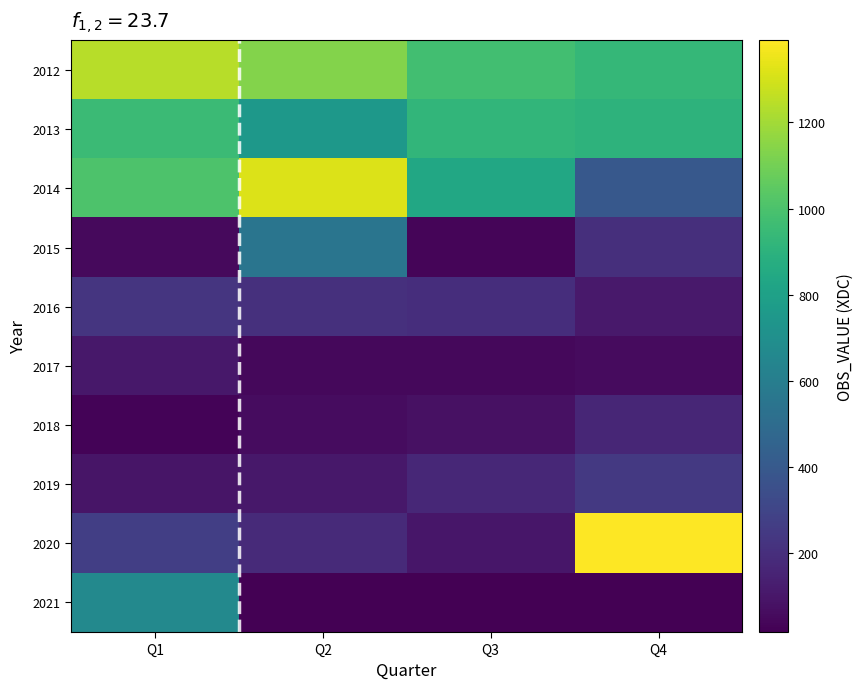

Is the value of 2020 at Q2 greater than the value of 2021 at Q2?

Yes